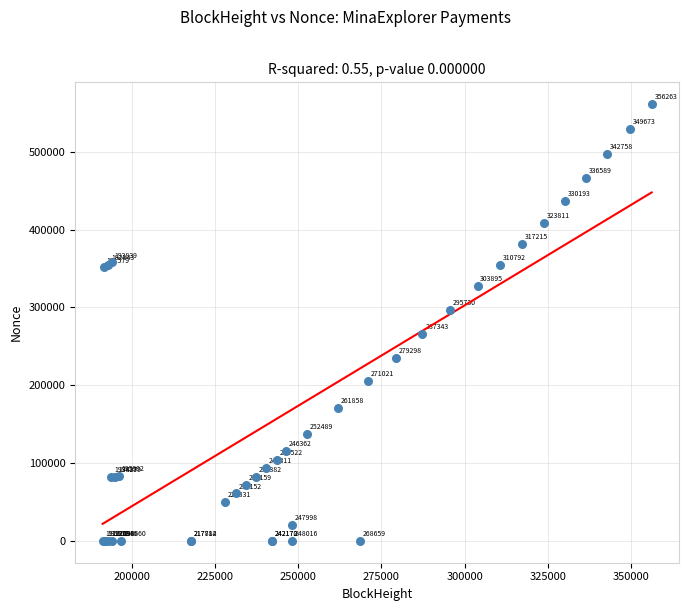

What Y value in the scatter plot is closest to 280552?

266021